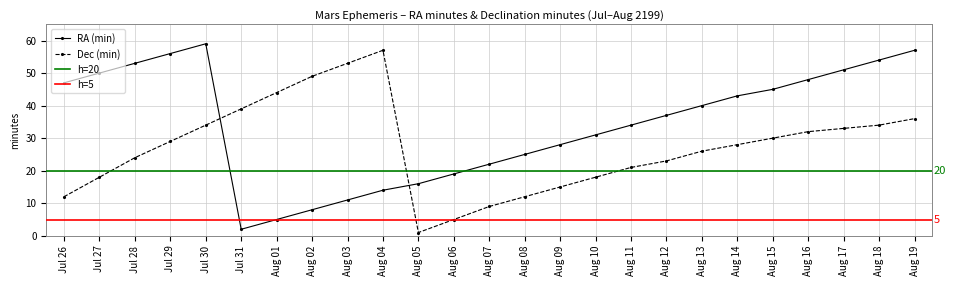

Between Aug 02 and Aug 05, which series saw the biggest shift?

Dec (min)